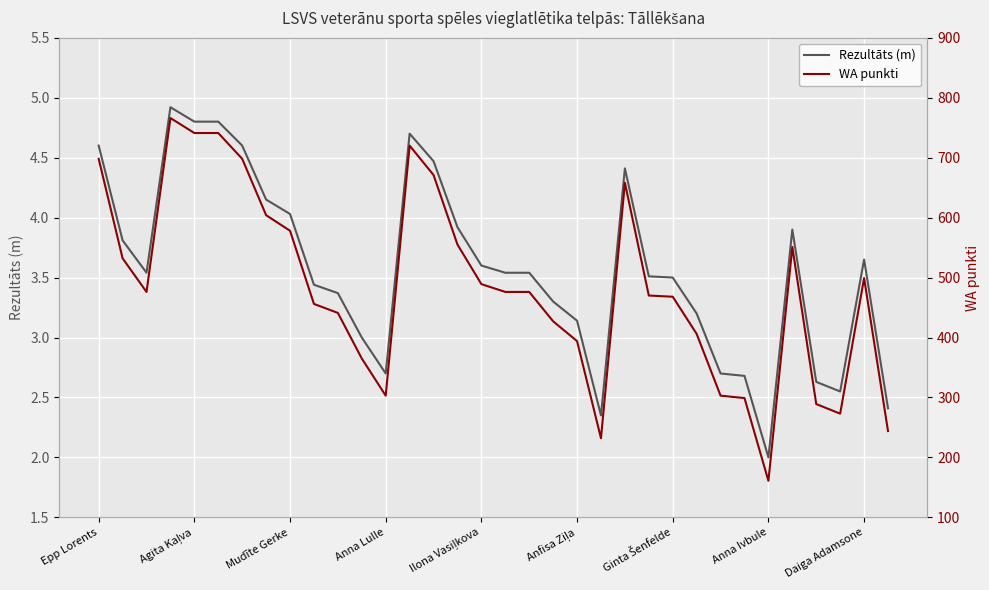

Count the number of data series in this chart.

2